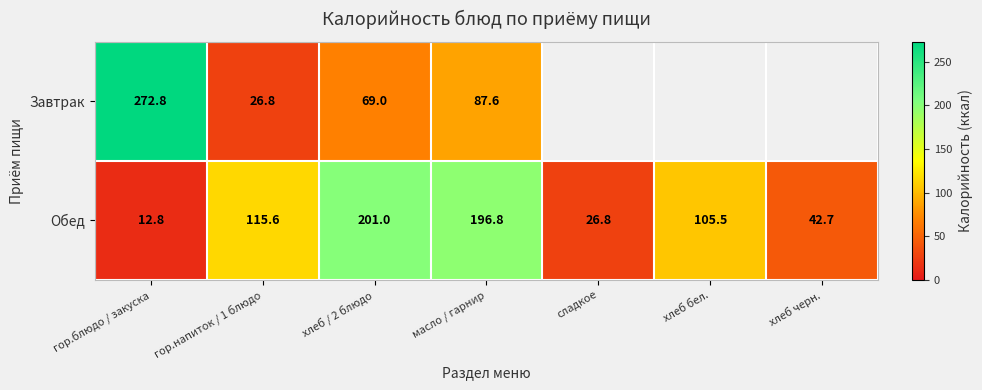

Which category has the lowest value across all series?

гор.блюдо / закуска